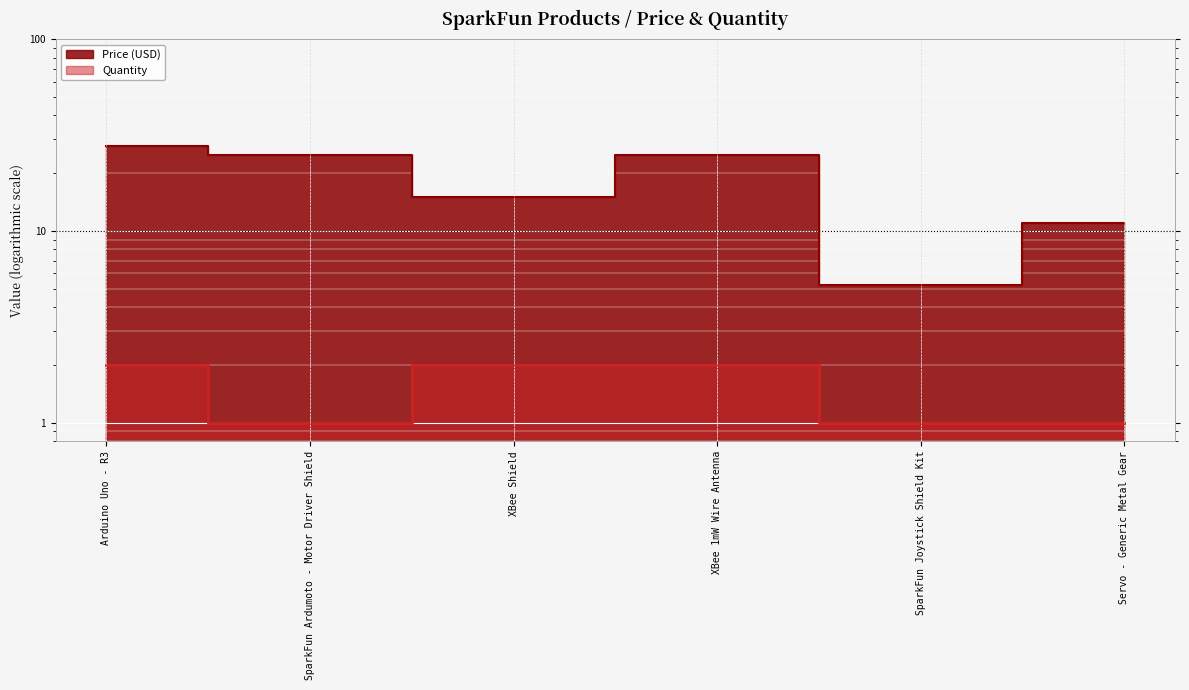

True or false: Price (USD) has a value of 40.8 at Arduino Uno - R3.

False